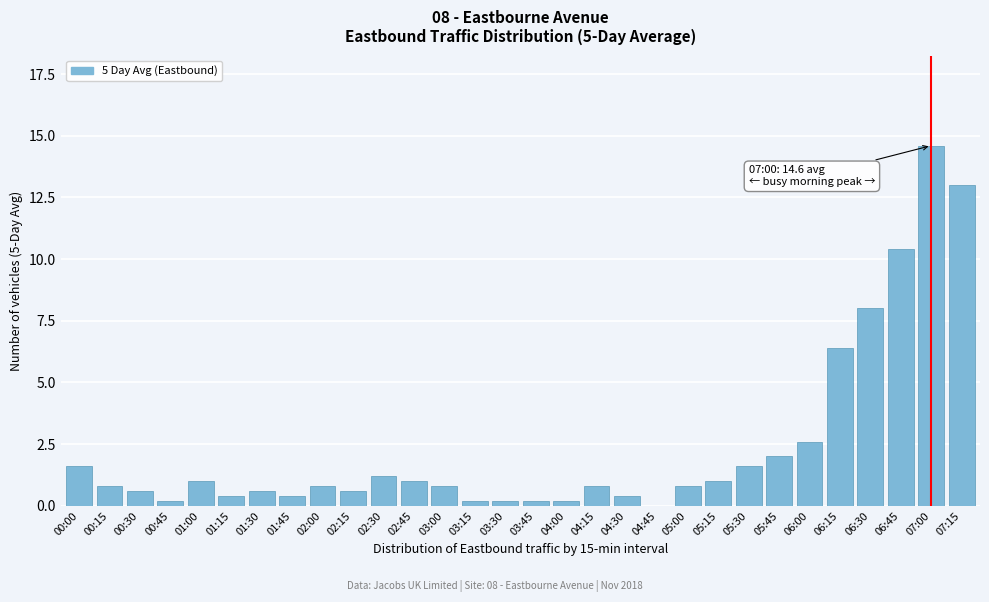

Reading left to right, what are all the values shown in this chart?

00:00=1.6	00:15=0.8	00:30=0.6	00:45=0.2	01:00=1.0	01:15=0.4	01:30=0.6	01:45=0.4	02:00=0.8	02:15=0.6	02:30=1.2	02:45=1.0	03:00=0.8	03:15=0.2	03:30=0.2	03:45=0.2	04:00=0.2	04:15=0.8	04:30=0.4	04:45=0.0	05:00=0.8	05:15=1.0	05:30=1.6	05:45=2.0	06:00=2.6	06:15=6.4	06:30=8.0	06:45=10.4	07:00=14.6	07:15=13.0